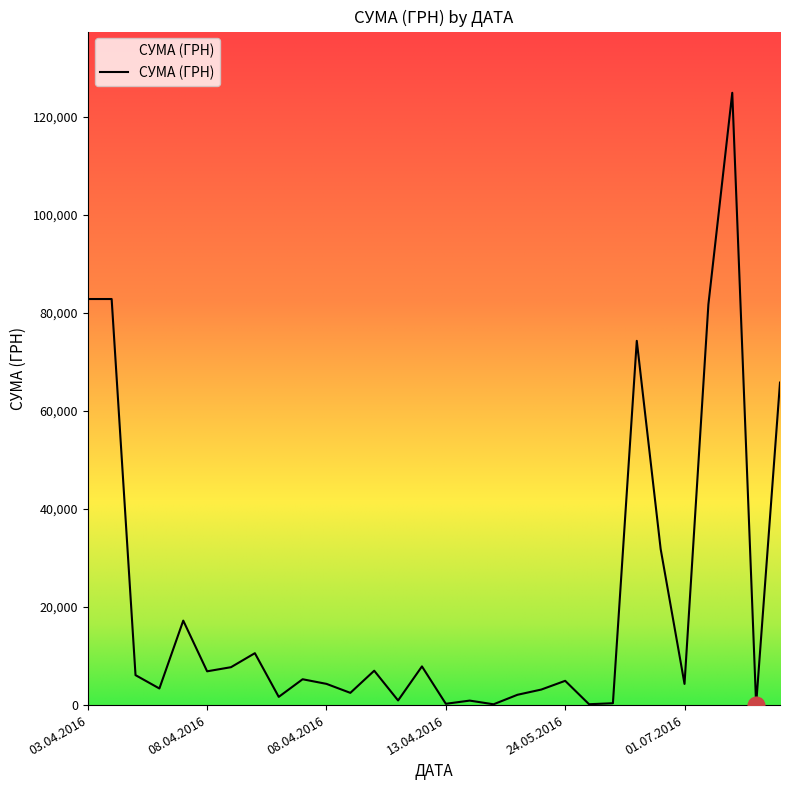

How many points are higher than both their immediate neighbors (excluding endpoints)?

9